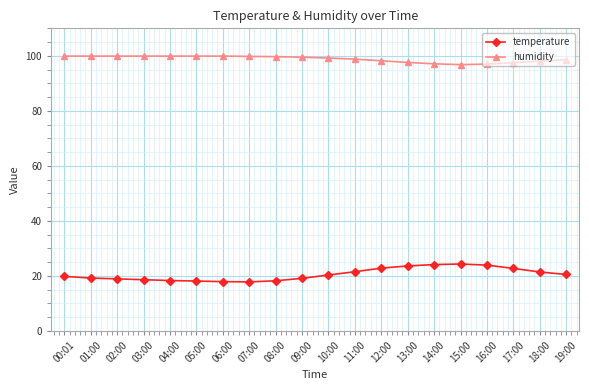

True or false: humidity and temperature cross at least once.

False